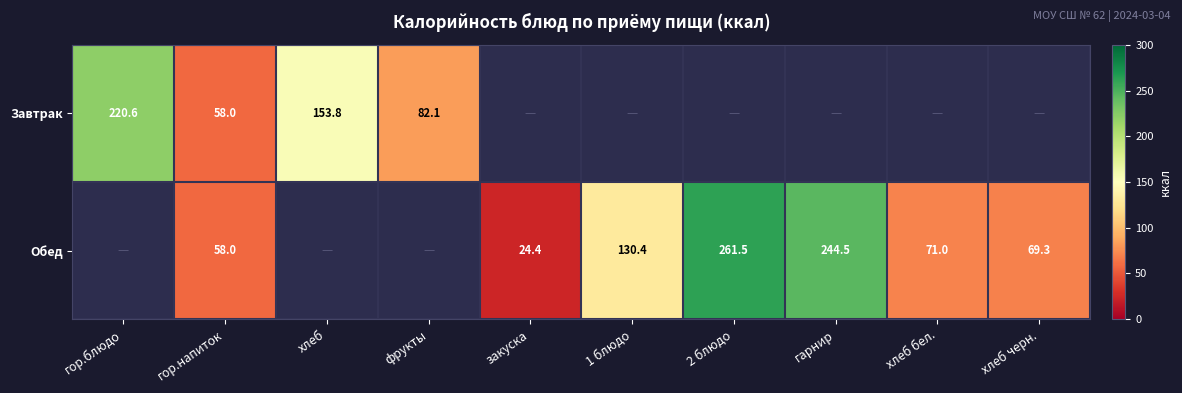

True or false: Обед has a value of 24.4 at закуска.

True